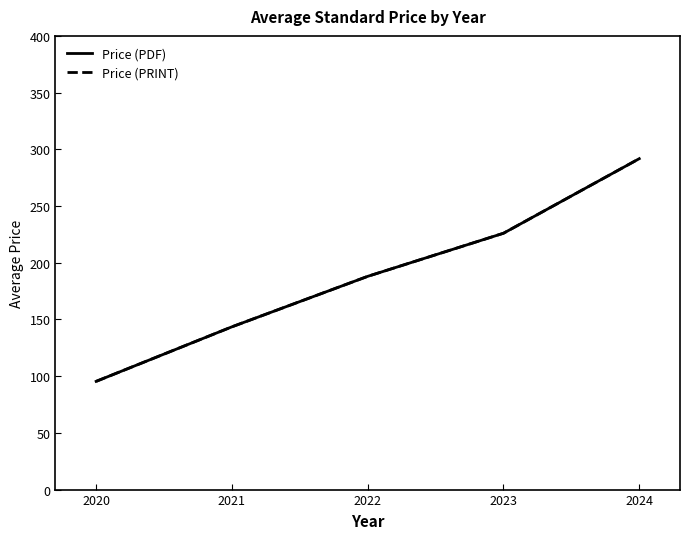

Does the chart have visible grid lines?

No